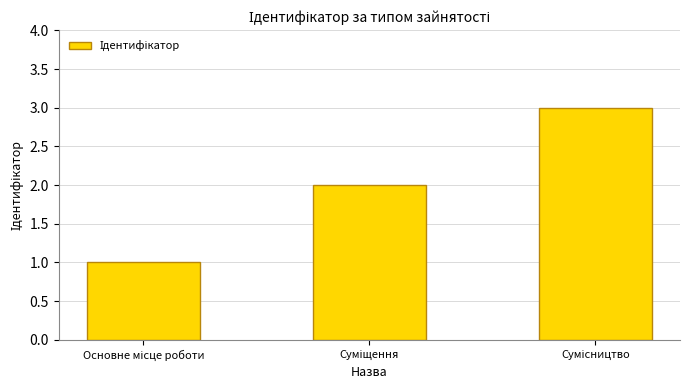

What is the sum of all values?

6